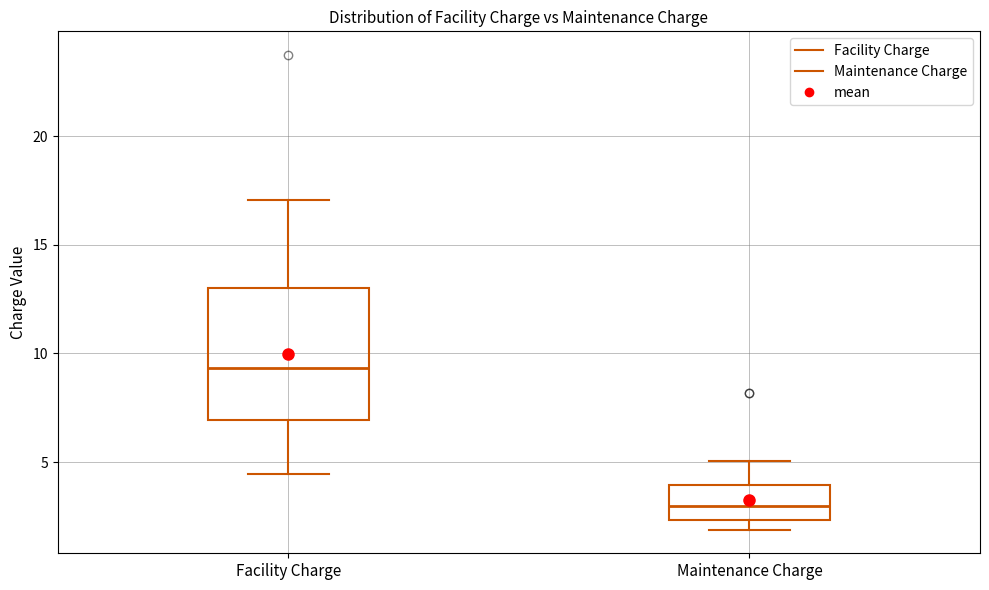

Which box's median line is the highest?

Facility Charge